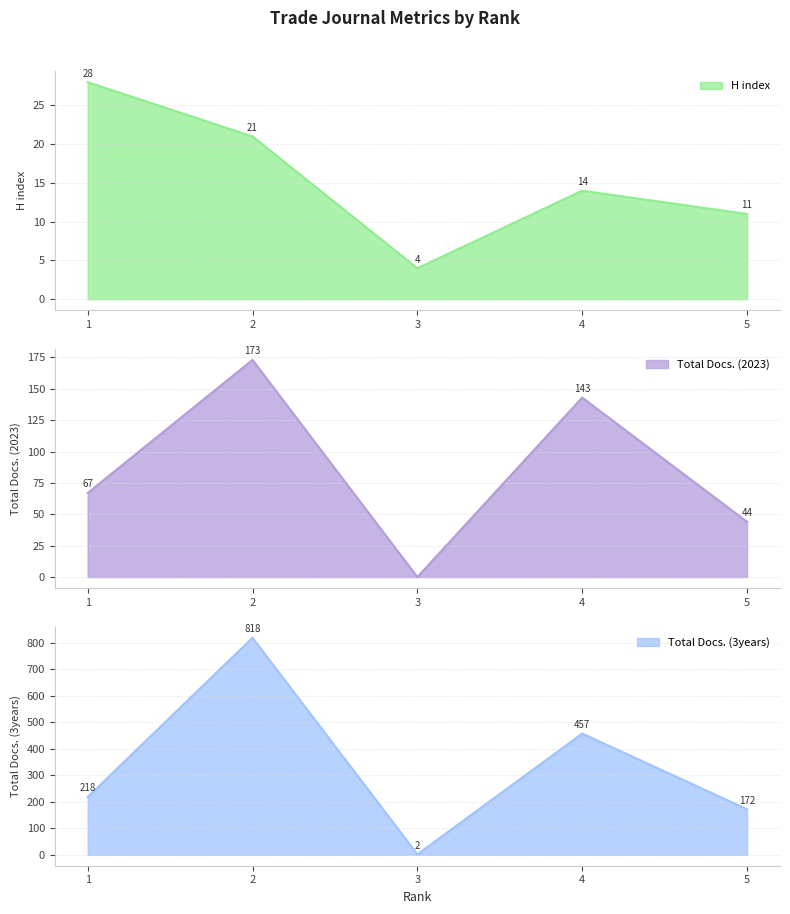

The Total Docs. (2023) series shows 173 at 2. True or false?

True